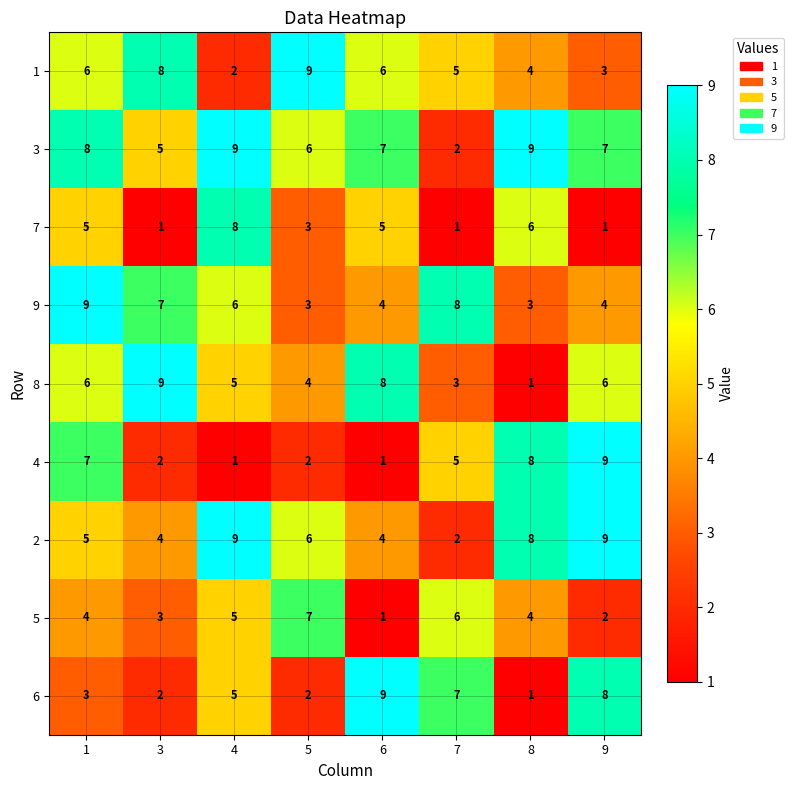

Is the value of 4 at 4 greater than the value of 2 at 1?

No